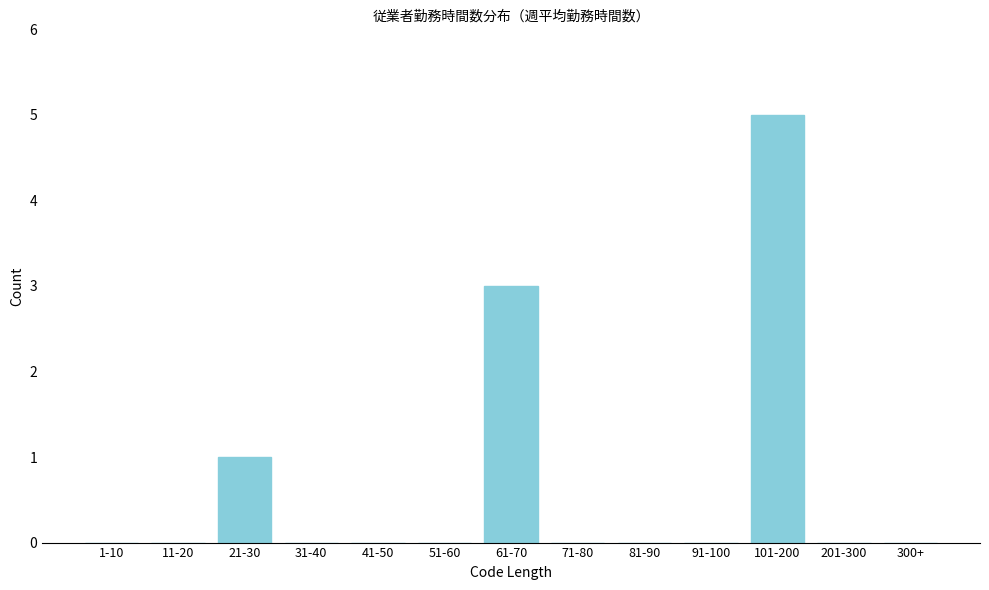

Reading left to right, transcribe all the data shown in this chart.

1-10=0	11-20=0	21-30=1	31-40=0	41-50=0	51-60=0	61-70=3	71-80=0	81-90=0	91-100=0	101-200=5	201-300=0	300+=0